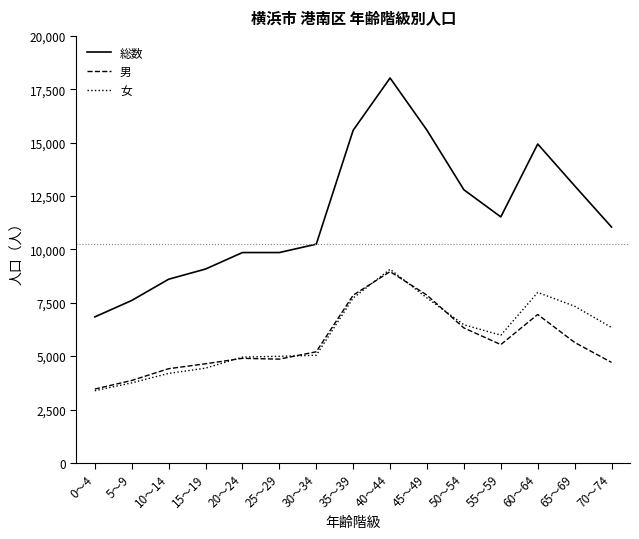

True or false: 総数 and 女 intersect in this chart.

False